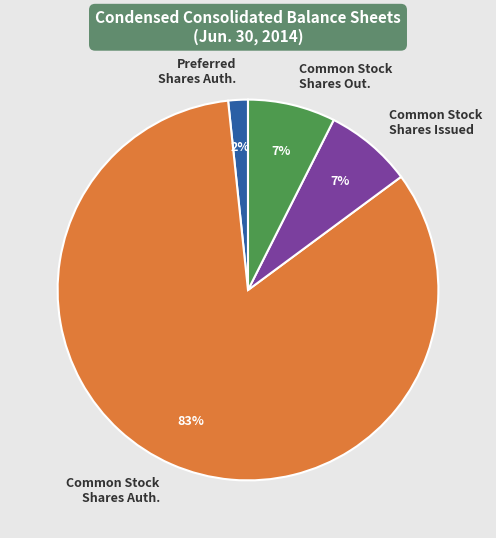

What percentage is the Common Stock Shares Out. slice, to the nearest percent?

7%